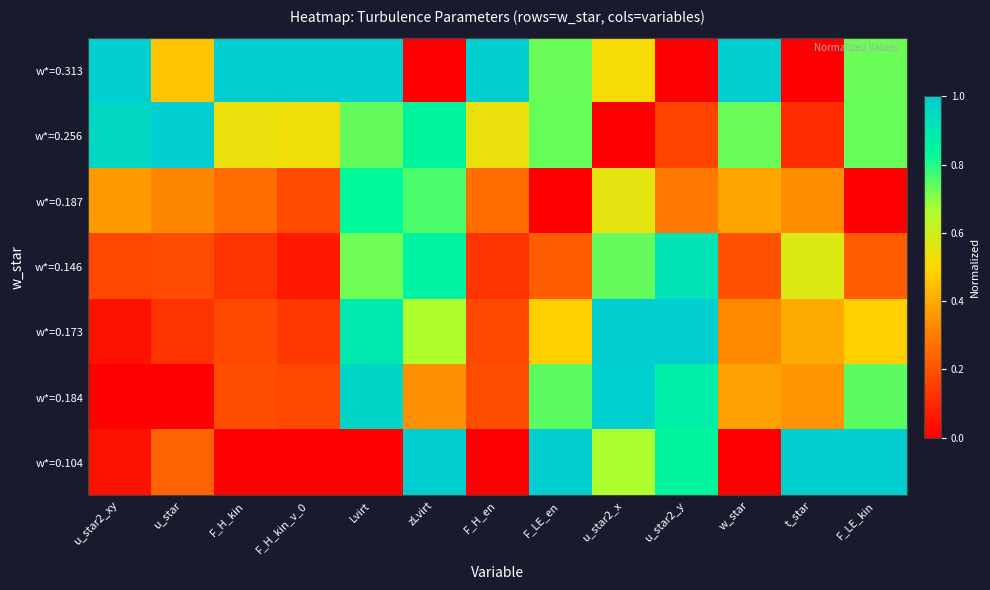

Count the number of data series in this chart.

7